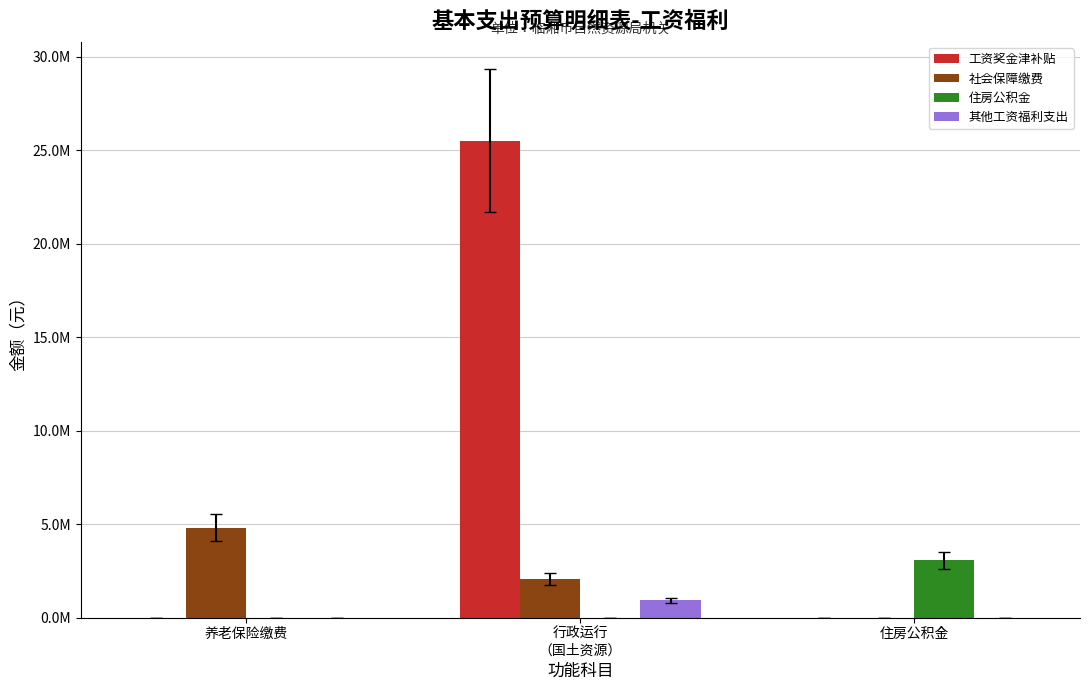

What is the difference between the 社会保障缴费 values at 行政运行
（国土资源） and 养老保险缴费?

2739992.4